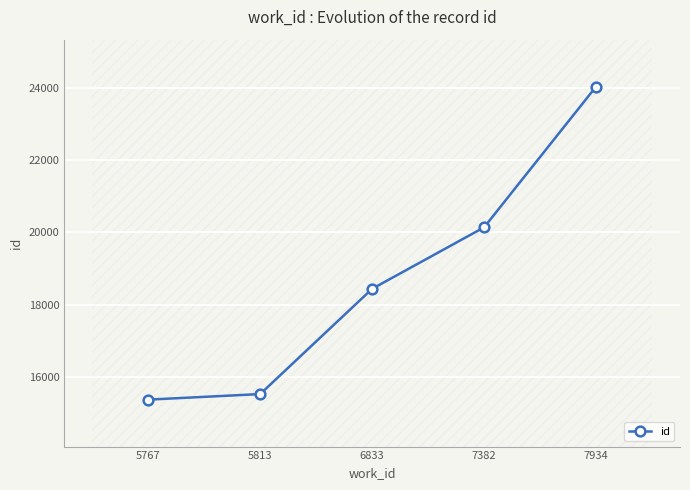

The value at 5813 is 7040.8. True or false?

False